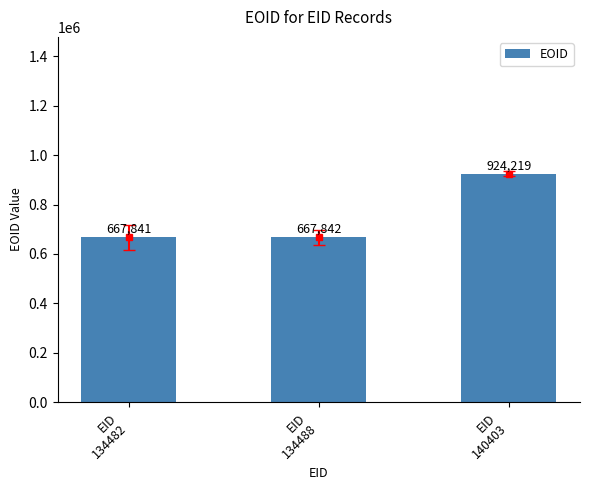

How many series are shown in this chart?

1